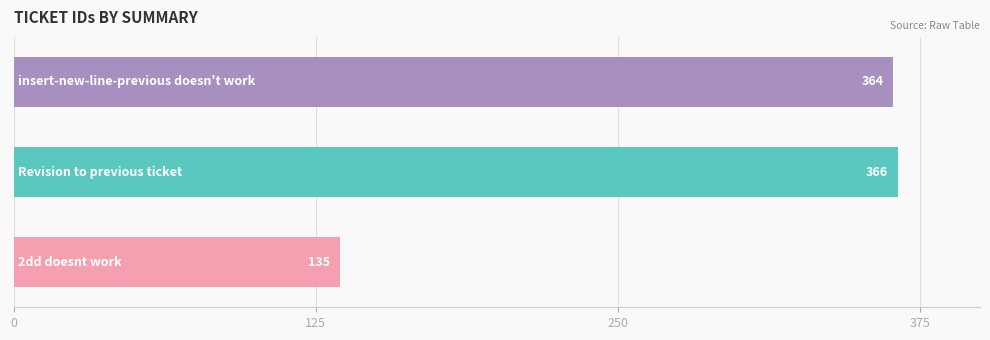

What is the sum of all values?

865